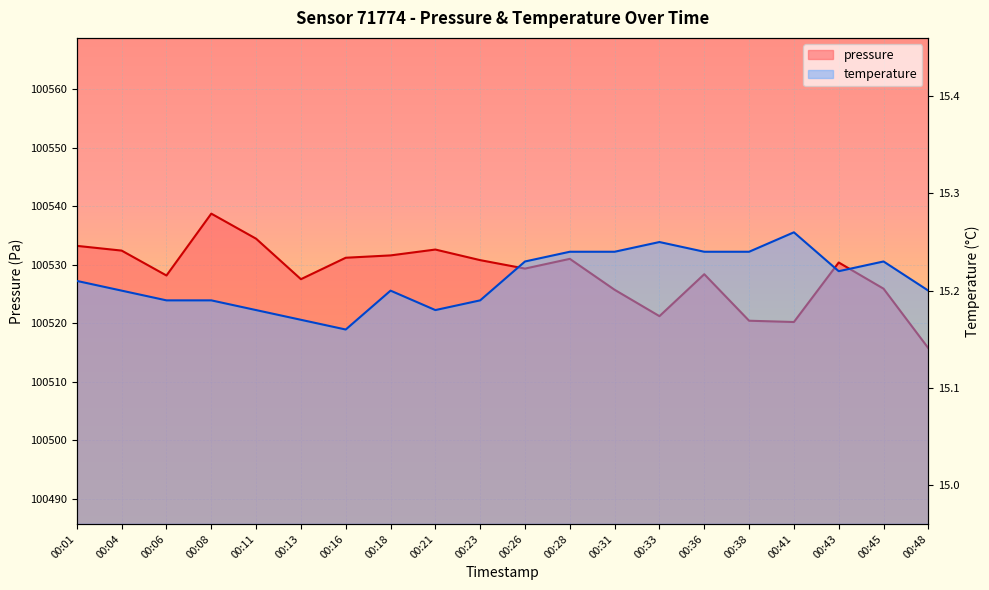

Read the pressure value at 00:36.

100528.4